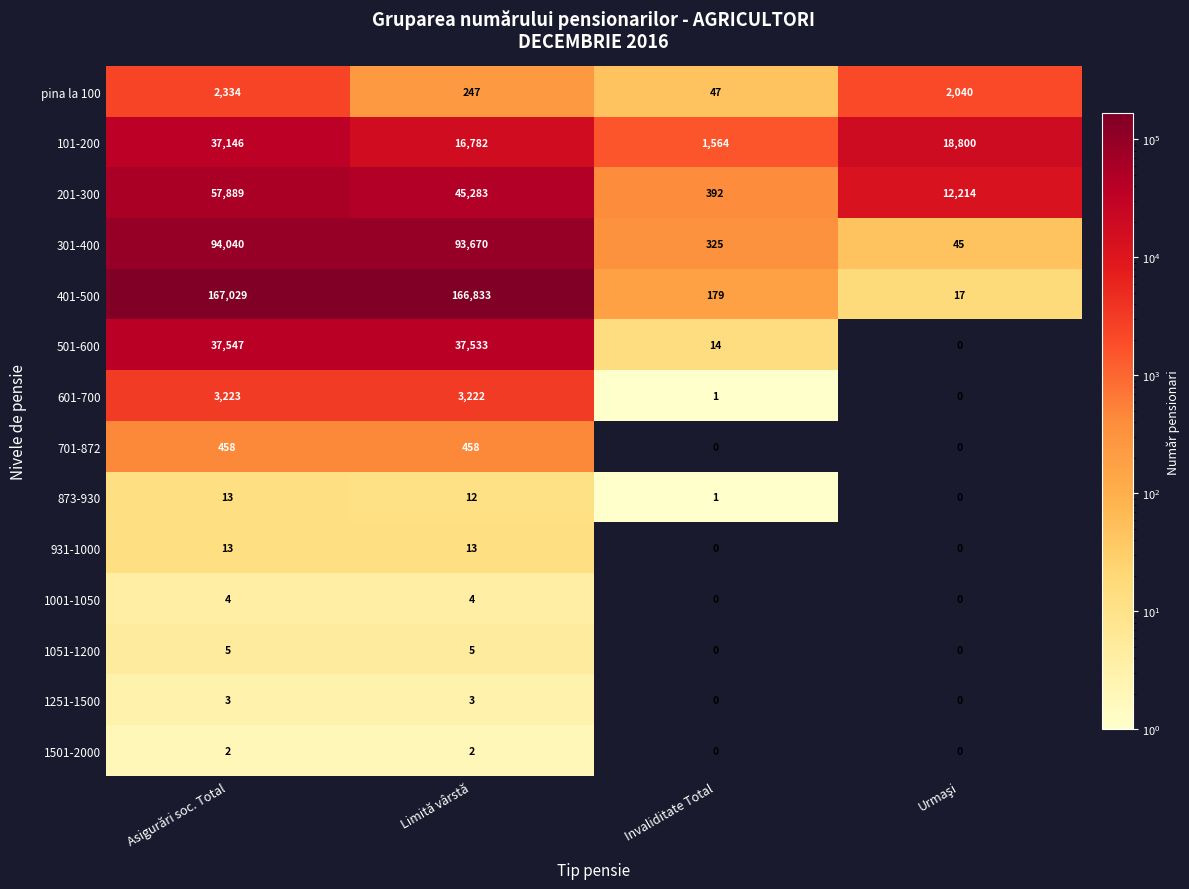

The 1001-1050 series shows 3 at Invaliditate Total. True or false?

False